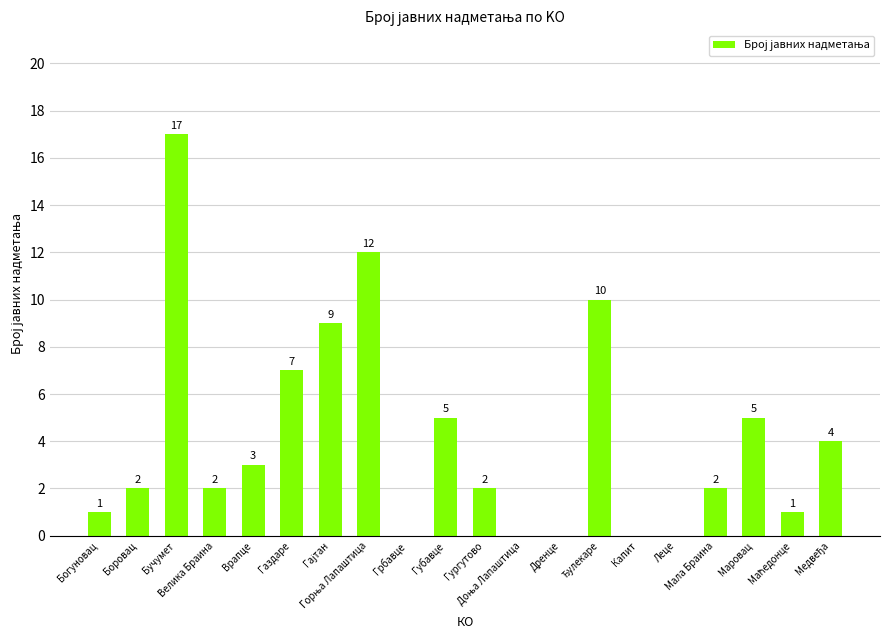

What is the average value?

4